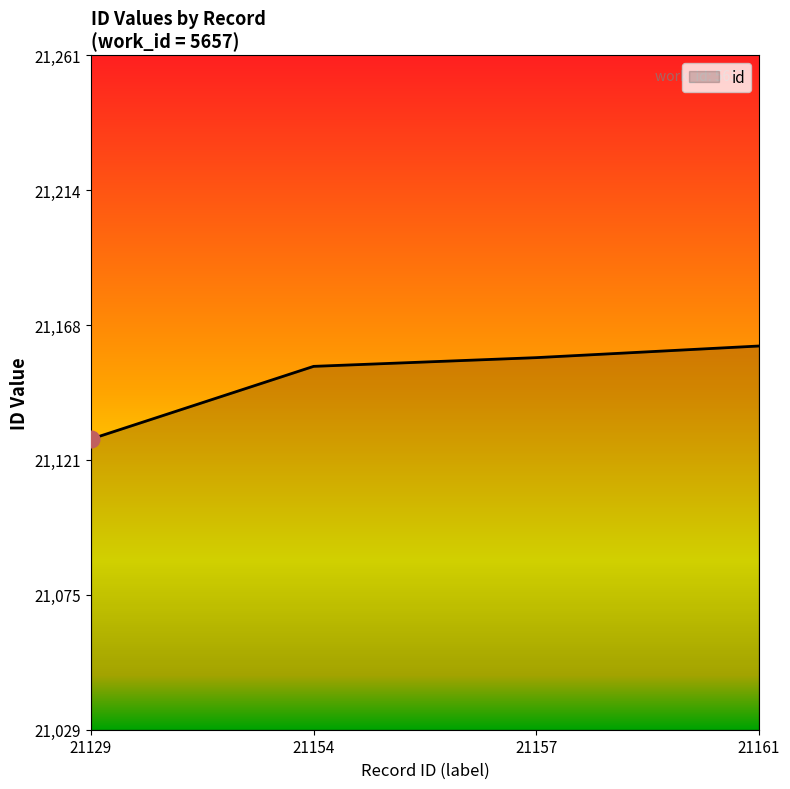

What is the sum of all values?

84601